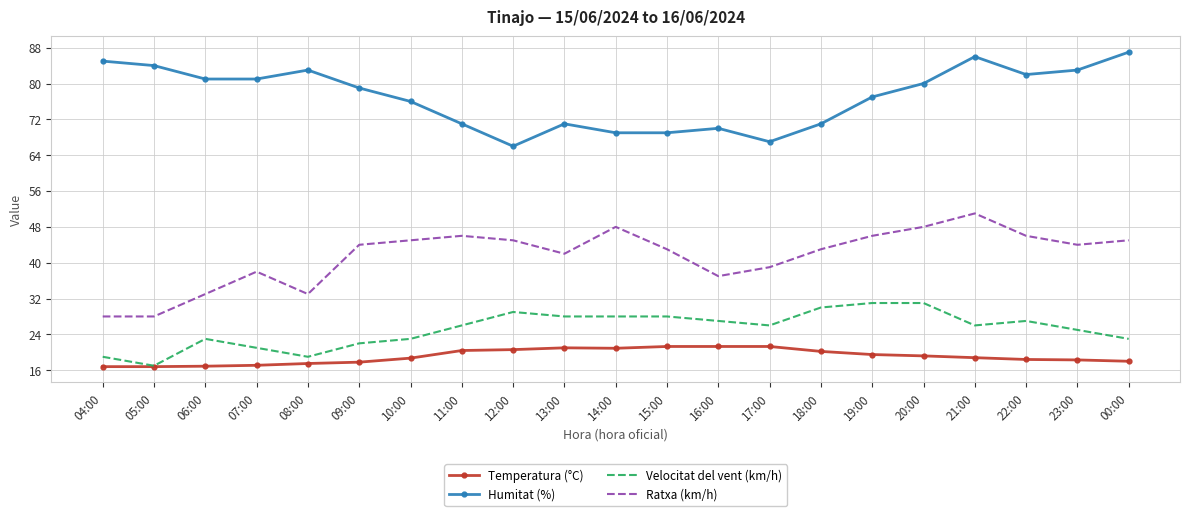

The Ratxa (km/h) series shows 46.7 at 06:00. True or false?

False